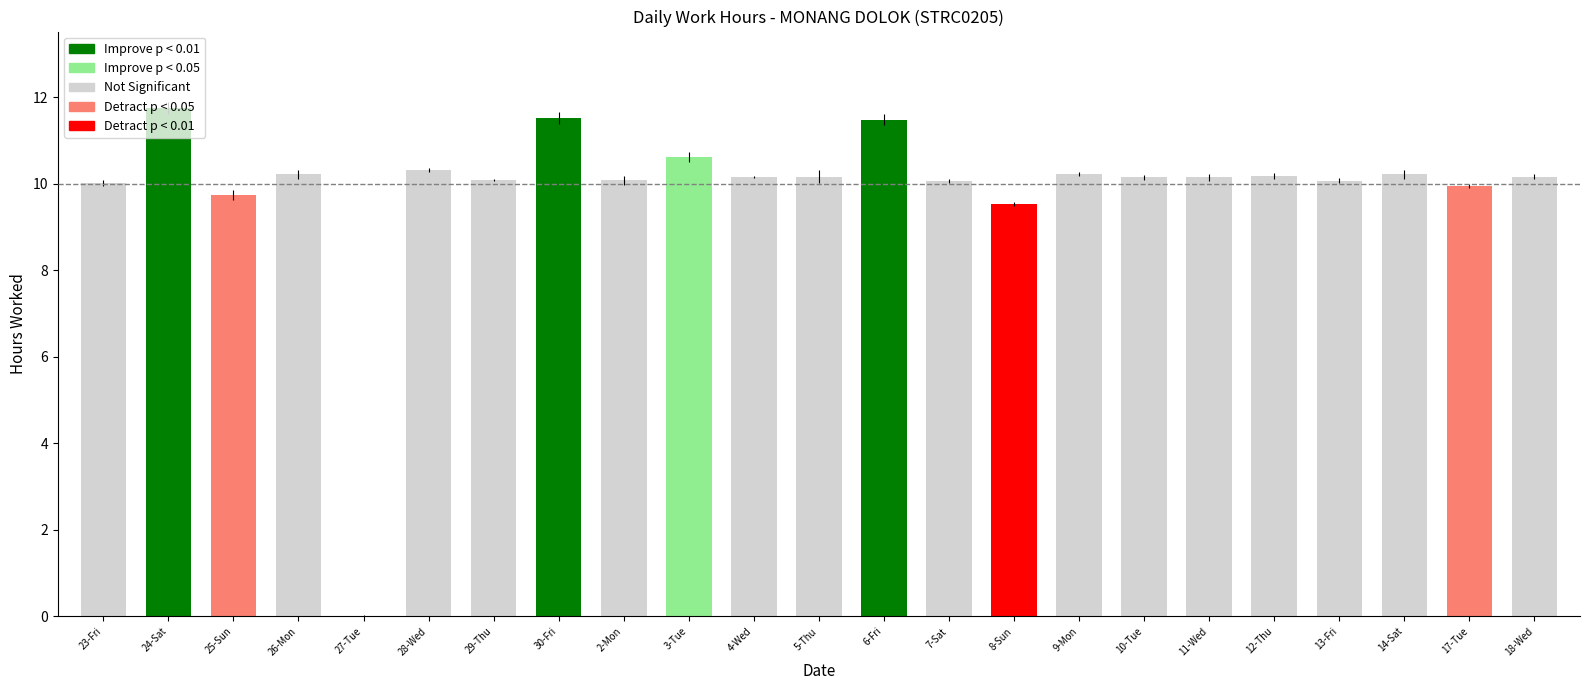

At which label does the data first exceed 10?

23-Fri